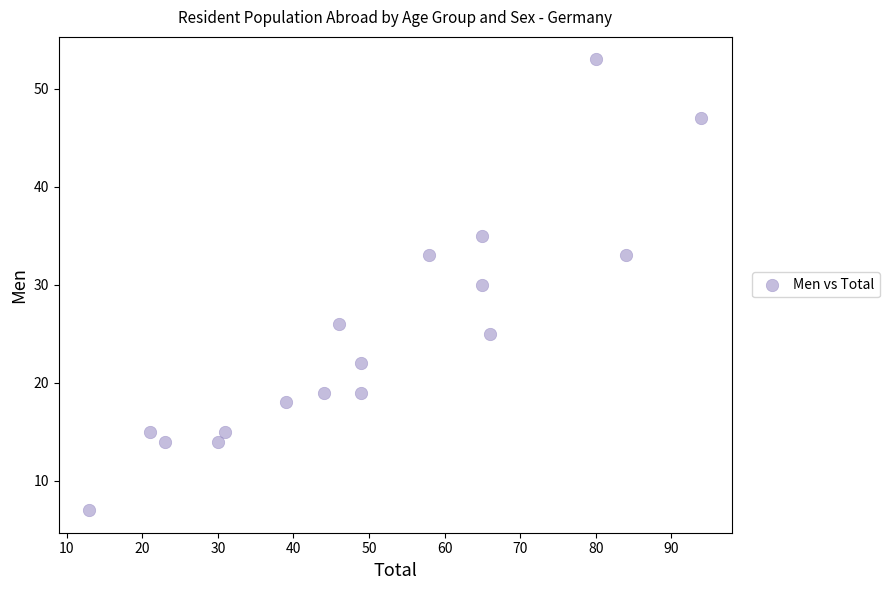

What is the range of Y values (max minus min)?

46